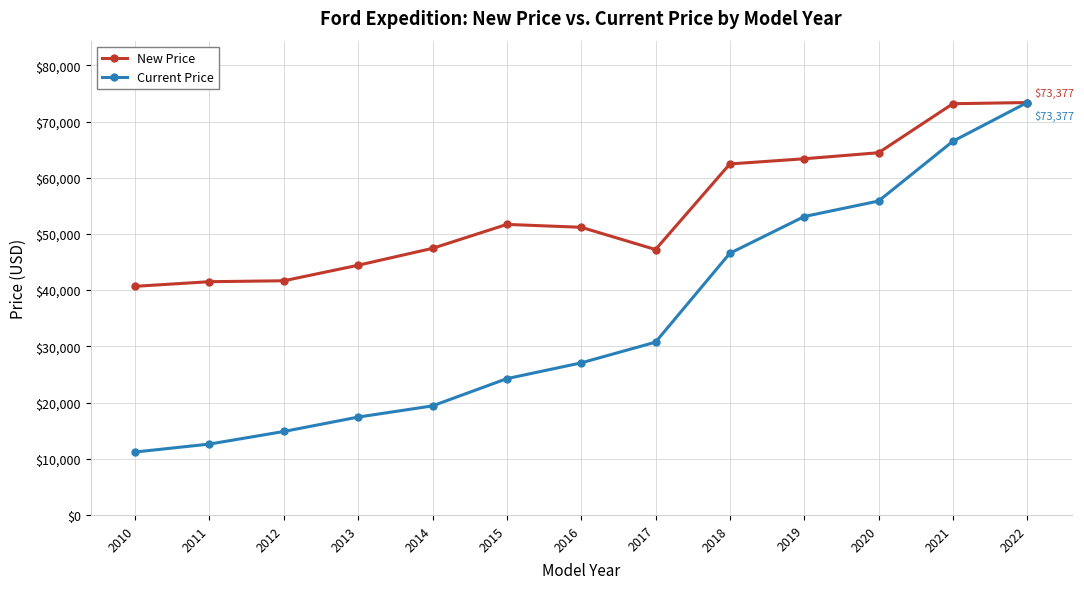

What is the difference between the New Price values at 2013 and 2012?

2764